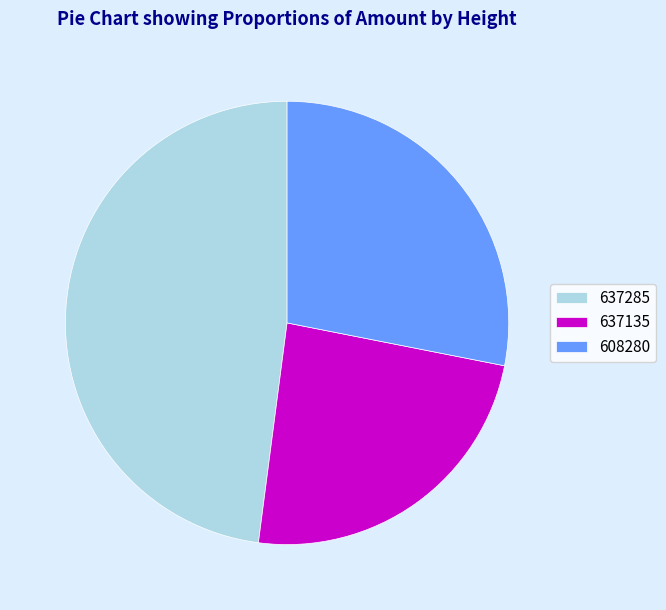

Does any single category account for the majority?

No